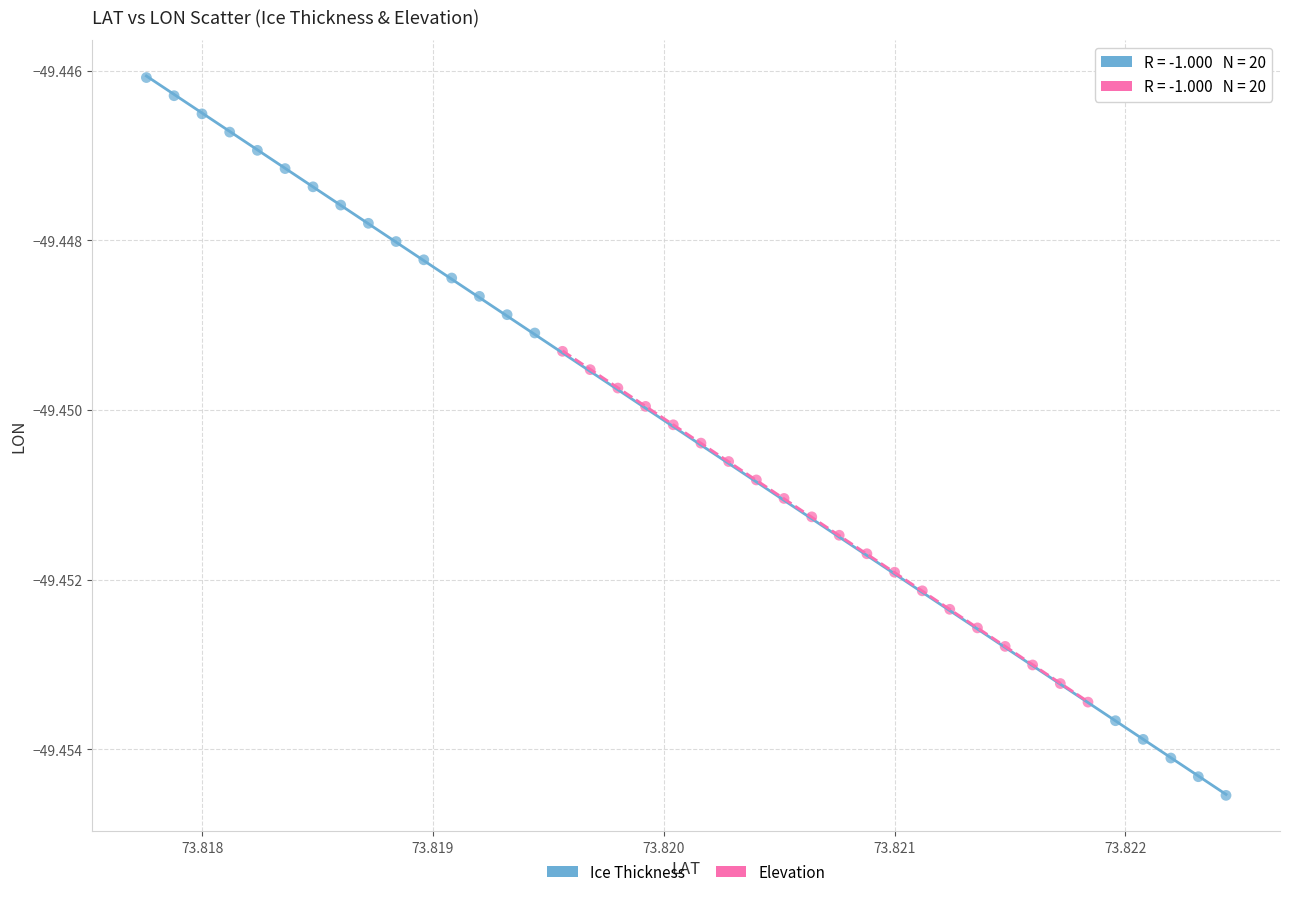

Which series contains the highest Y value?

Ice Thickness